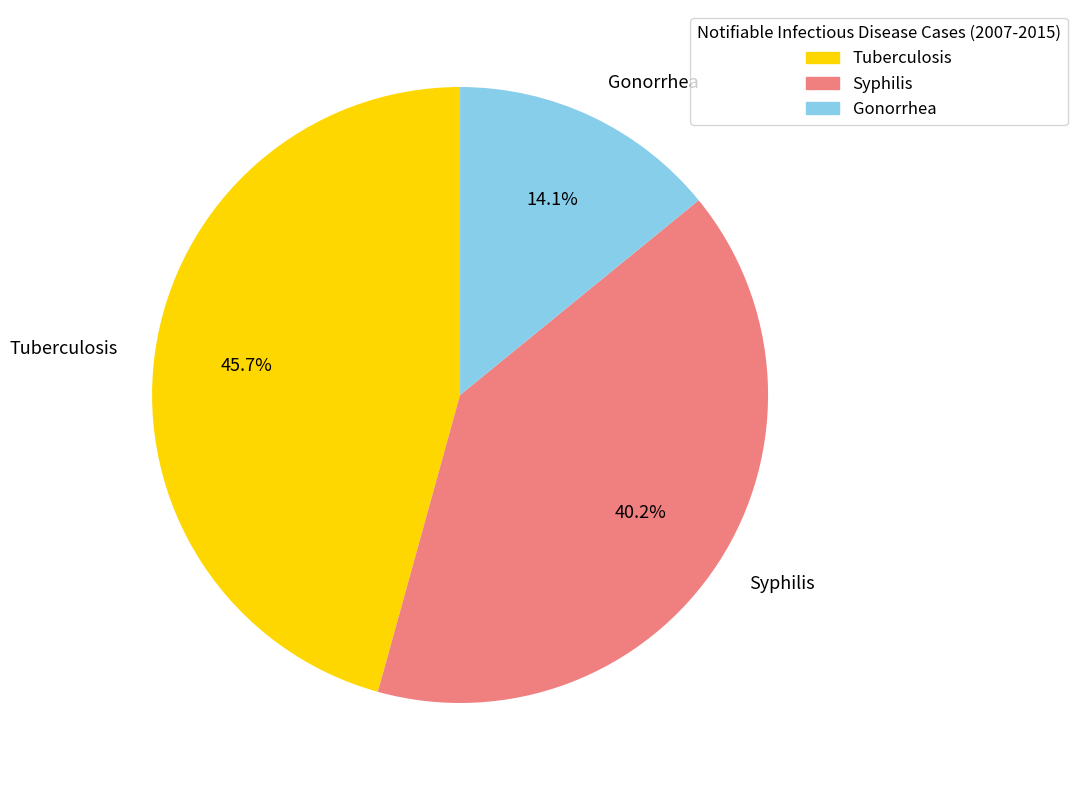

To the nearest percent, what is the average slice percentage?

33%